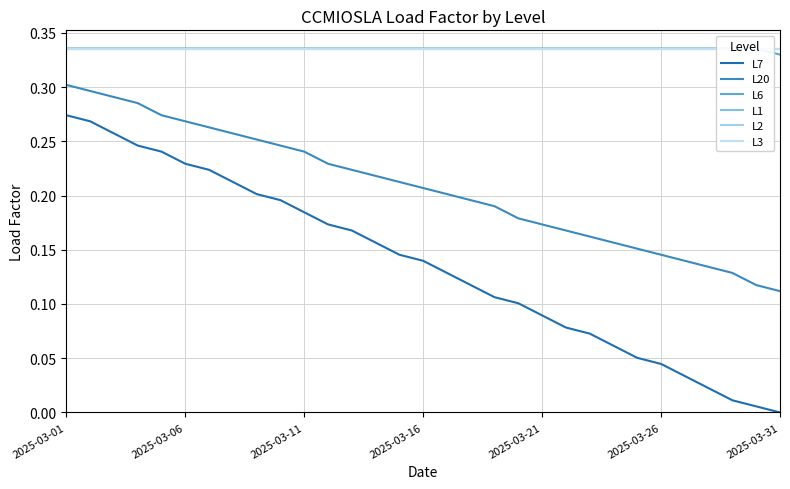

At which category is the sum across all series the highest?

2025-03-01